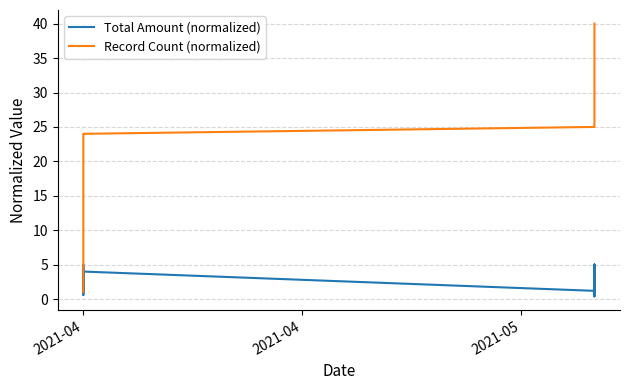

What are all the series names shown in the legend?

Total Amount (normalized), Record Count (normalized)